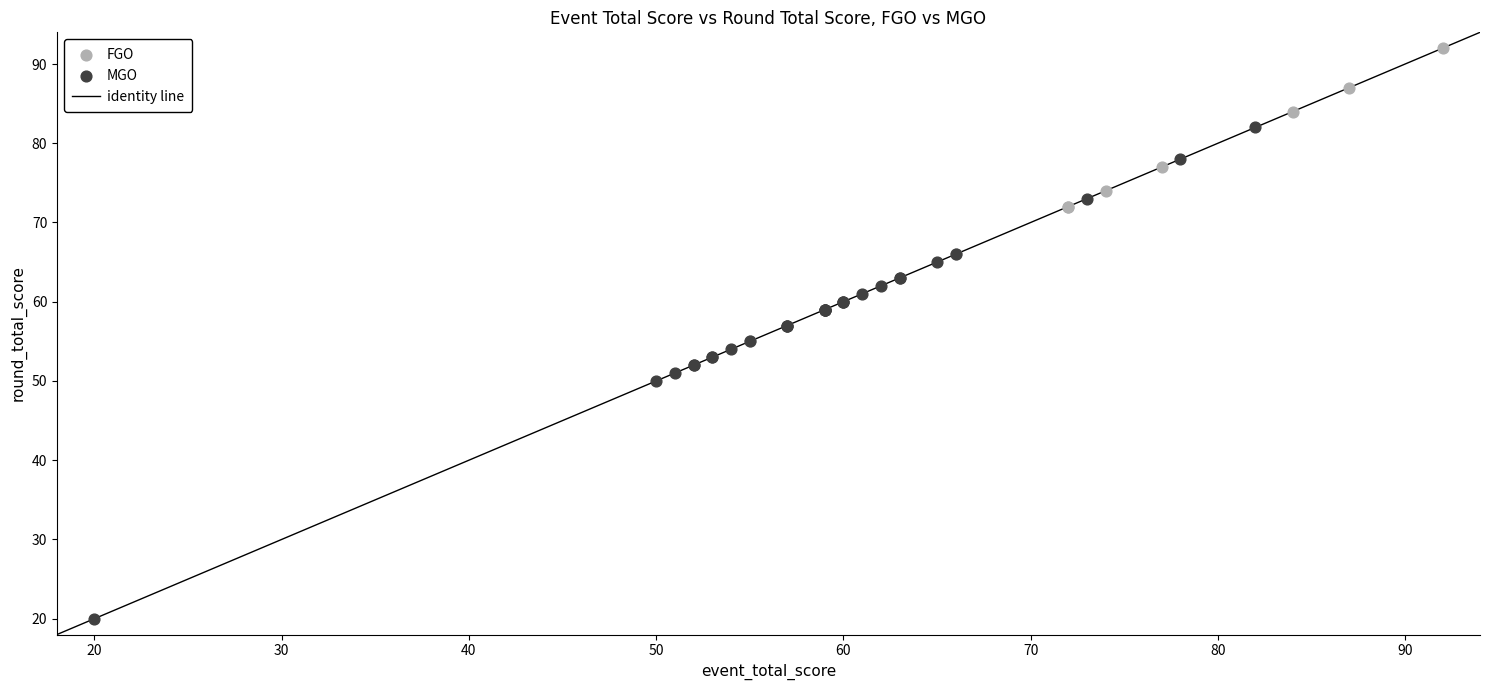

Which series contains the highest Y value?

FGO